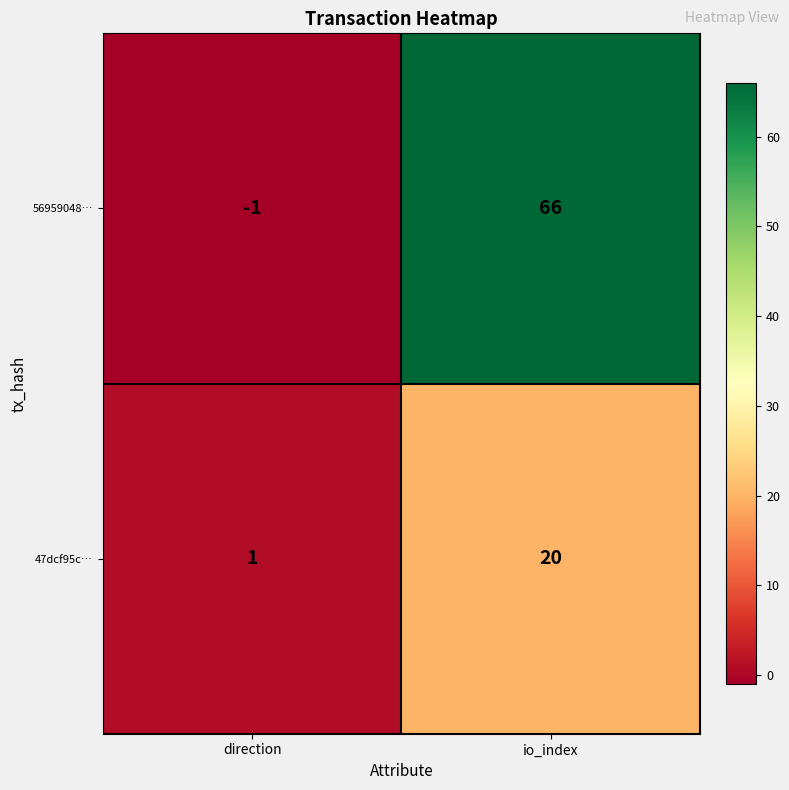

Reading left to right, list all the values displayed in this chart.

56959048…: -1	66
47dcf95c…: 1	20